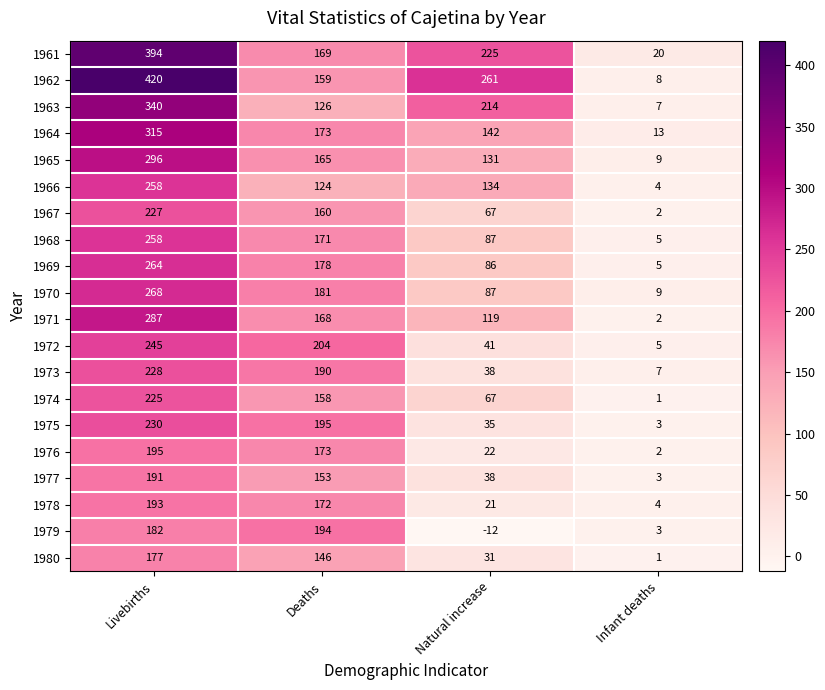

What is the difference between the maximum and minimum values in the 1979 series?

206